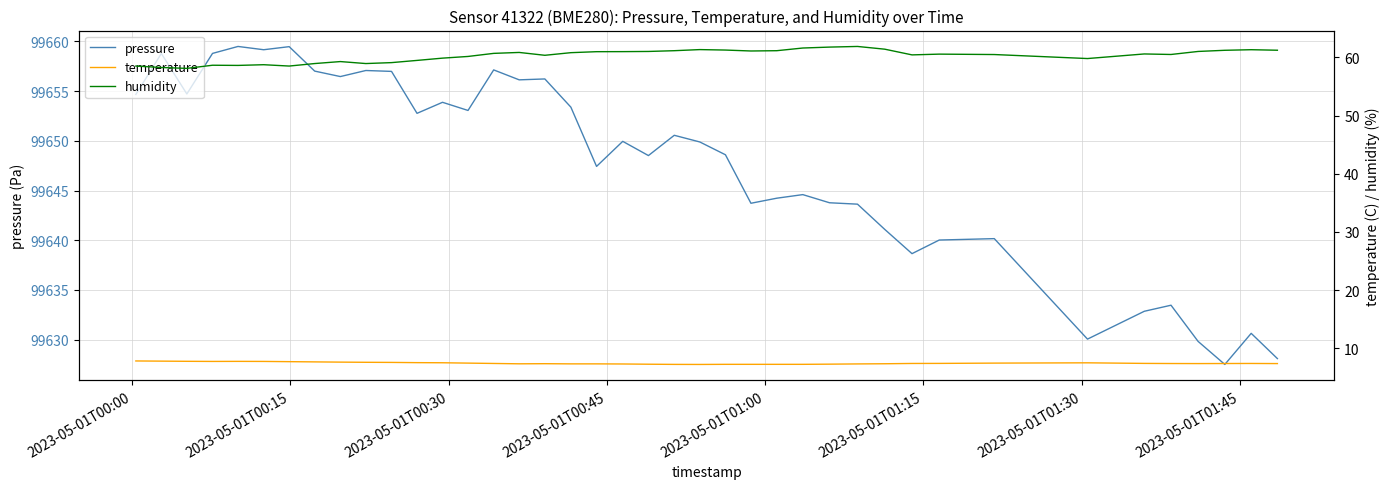

What is the highest value of the pressure series?

99659.5